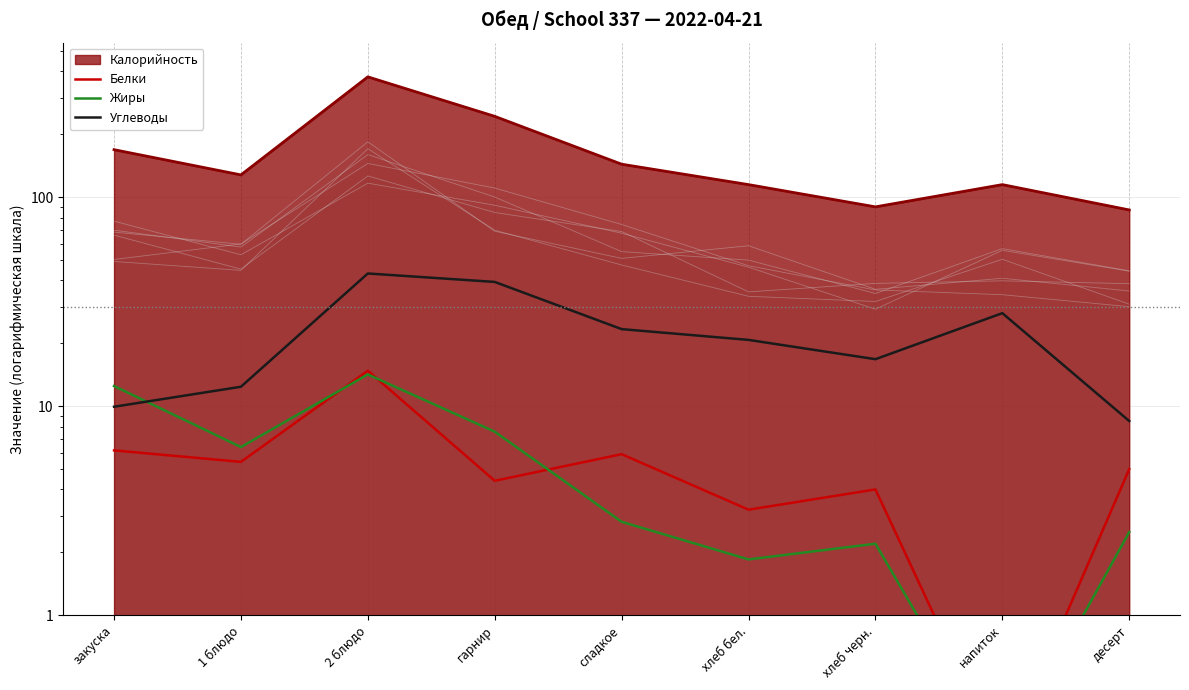

What is the label of the 8th point from the left?

напиток